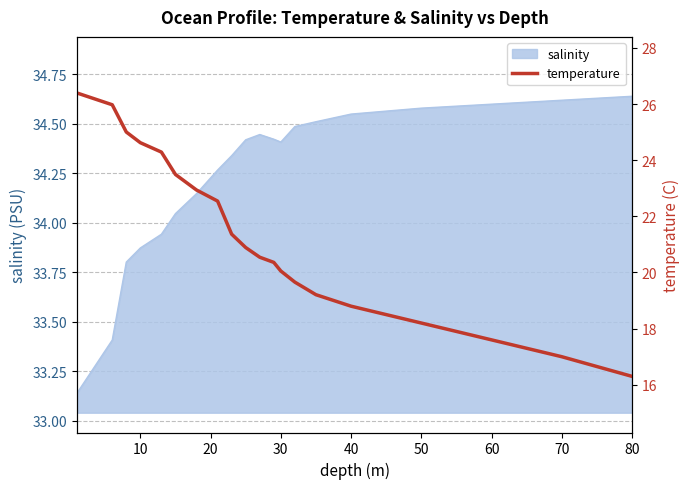

Is it true that salinity equals 34.4 at 30?

True